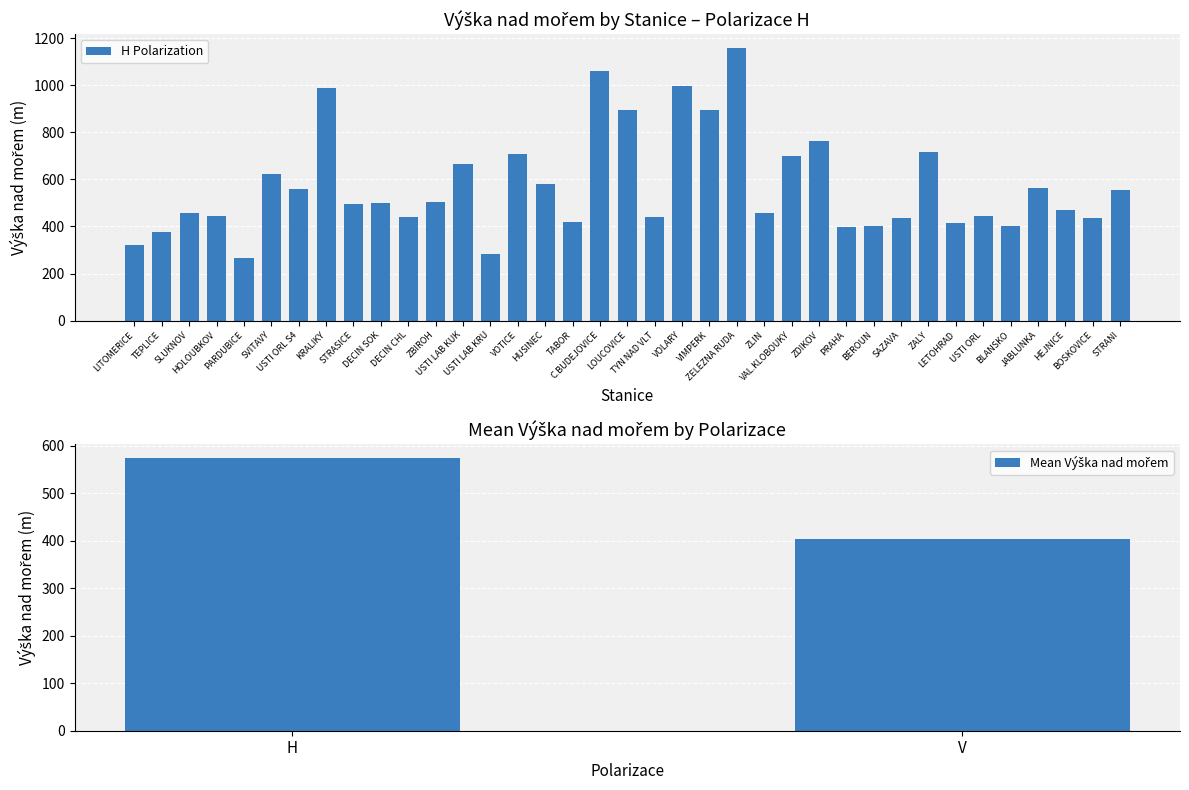

At which label does the data first exceed 495?

SVITAVY